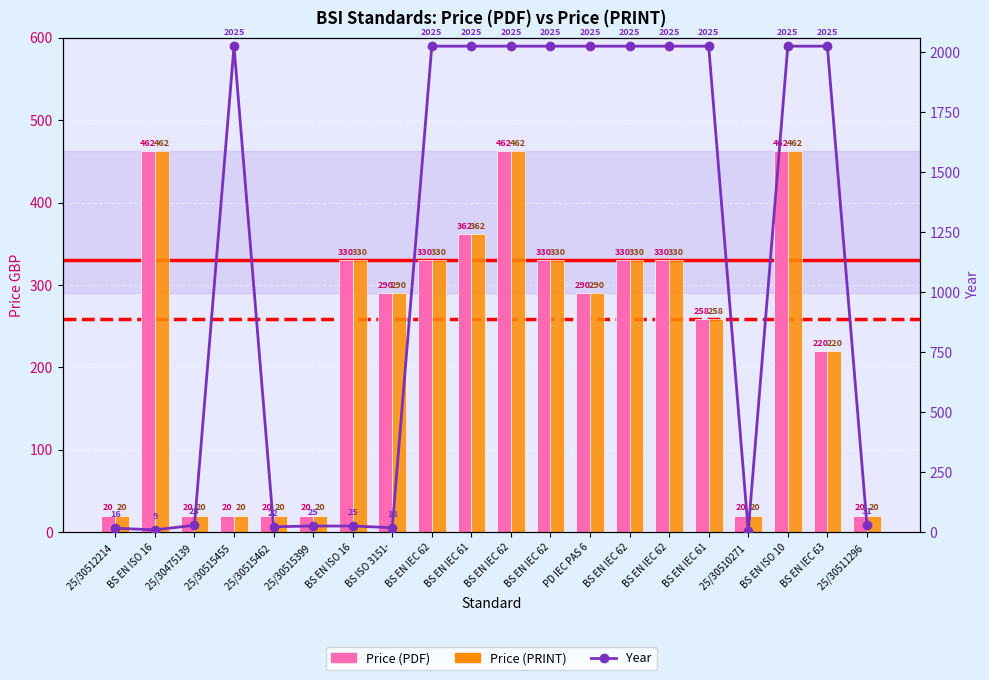

The Price (PRINT) series shows 527 at BS EN IEC 62. True or false?

False